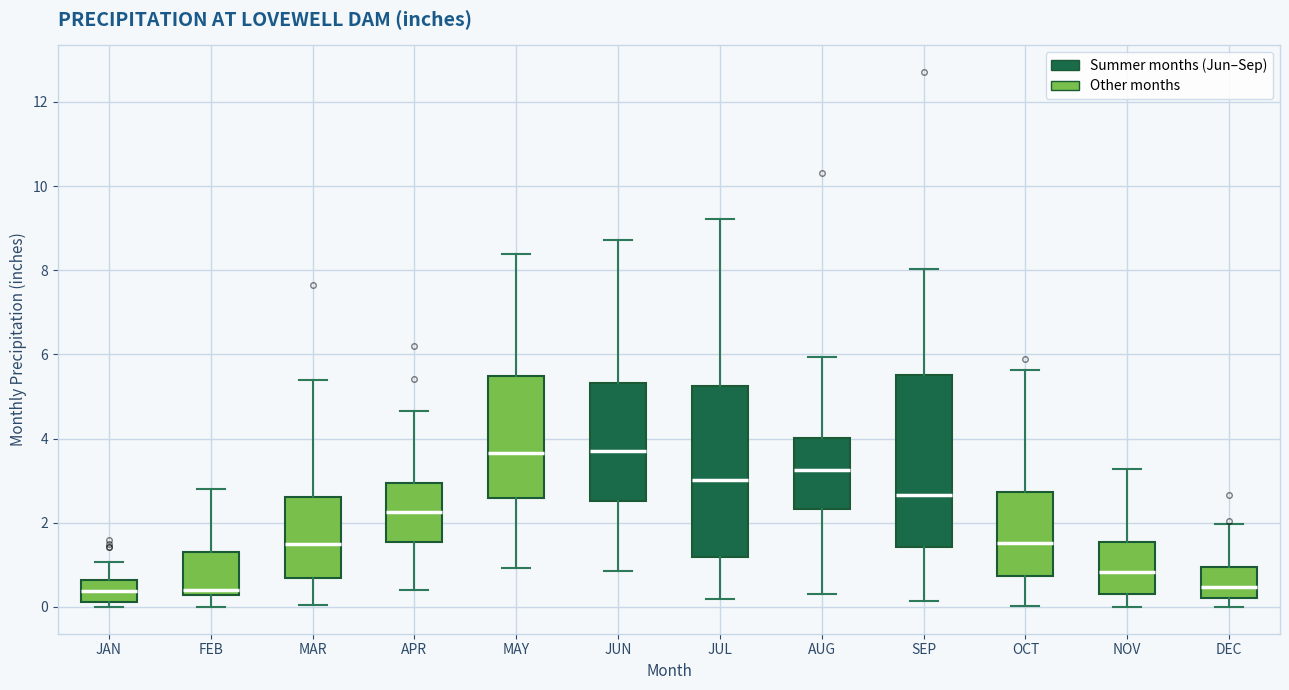

Reading left to right, read every box against the y-axis: the position of its median line, the range the box covers, and the ends of its whiskers. The values are not printed on the chart, so give them approximately, as read against the axis.

JAN: median 0.4, box 0.2 to 0.6, whiskers 0.0 to 1.0
FEB: median 0.4, box 0.2 to 1.2, whiskers 0.0 to 2.8
MAR: median 1.4, box 0.6 to 2.6, whiskers 0.0 to 5.4
APR: median 2.2, box 1.6 to 3.0, whiskers 0.4 to 4.6
MAY: median 3.6, box 2.6 to 5.4, whiskers 1.0 to 8.4
JUN: median 3.8, box 2.6 to 5.4, whiskers 0.8 to 8.8
JUL: median 3.0, box 1.2 to 5.2, whiskers 0.2 to 9.2
AUG: median 3.2, box 2.4 to 4.0, whiskers 0.4 to 6.0
SEP: median 2.6, box 1.4 to 5.6, whiskers 0.2 to 8.0
OCT: median 1.6, box 0.8 to 2.8, whiskers 0.0 to 5.6
NOV: median 0.8, box 0.4 to 1.6, whiskers 0.0 to 3.2
DEC: median 0.4, box 0.2 to 1.0, whiskers 0.0 to 2.0